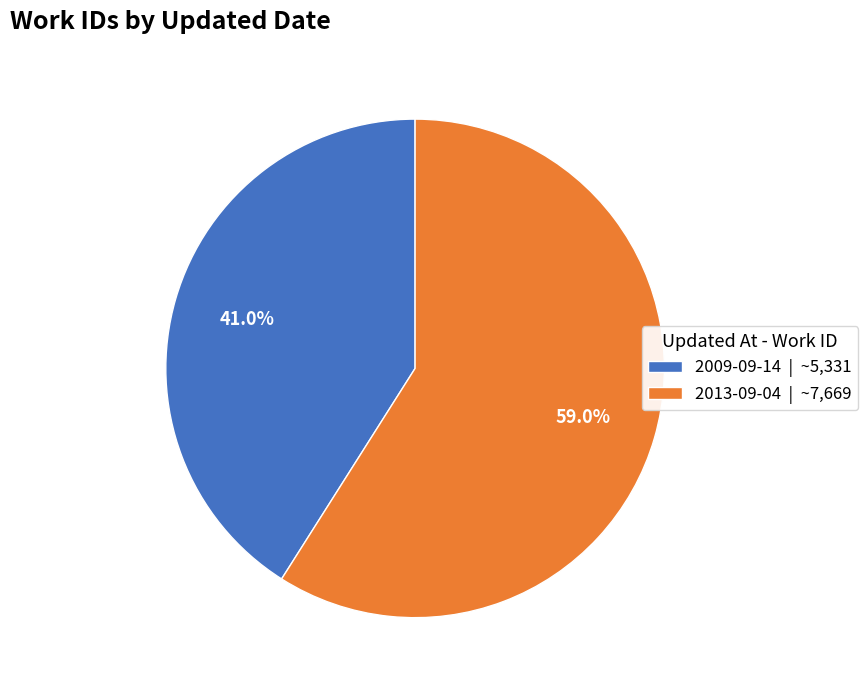

True or false: 2009-09-14 accounts for 41% of the total.

True